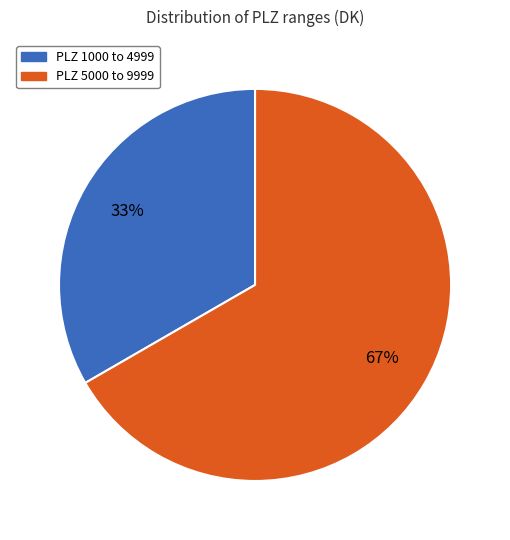

Is it true that PLZ 5000 to 9999 is 56% of the pie?

False